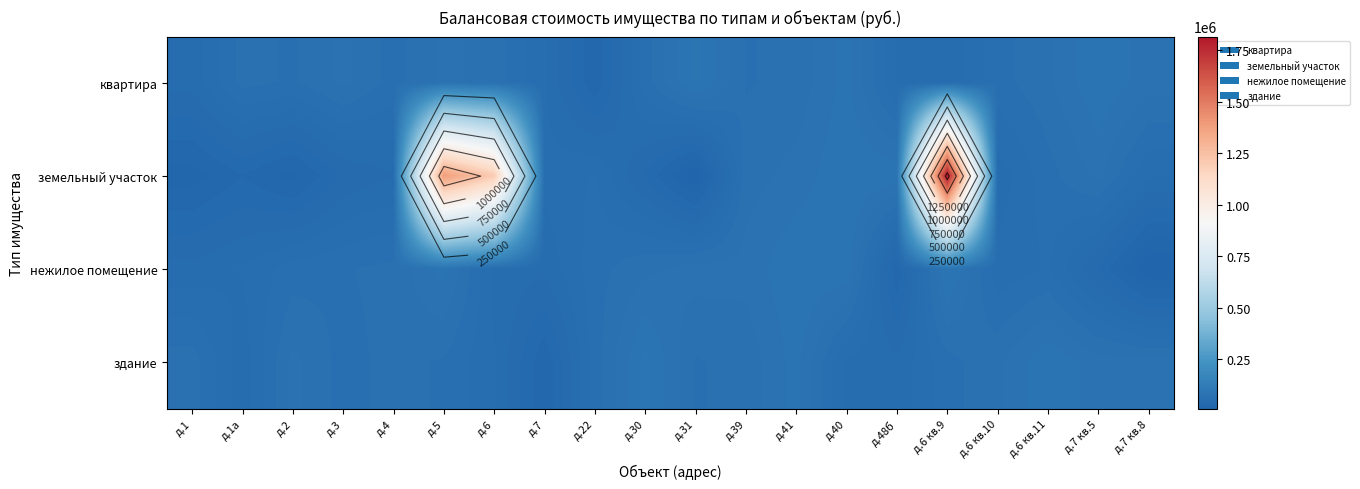

Is it true that квартира equals 121086.2 at д.3?

False